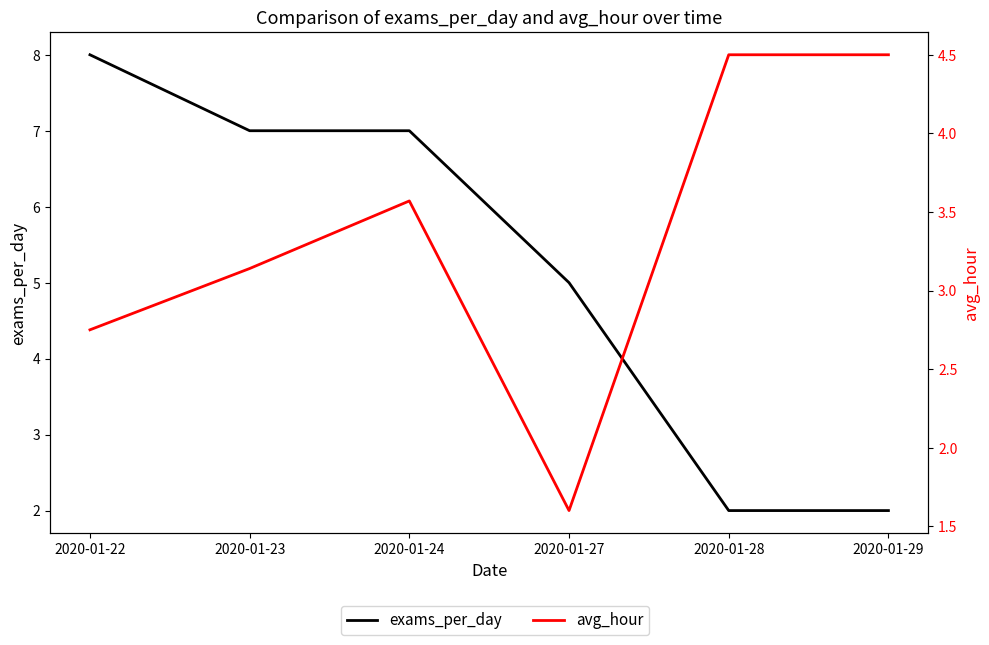

Where is avg_hour nearest to the value 3?

2020-01-23